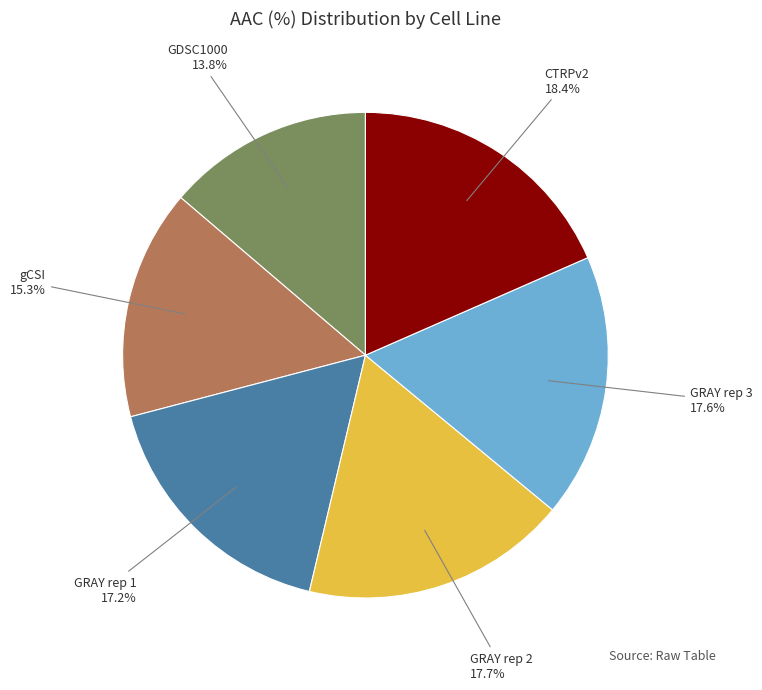

Does GRAY rep 1 17.2% account for over 50% of the chart?

No